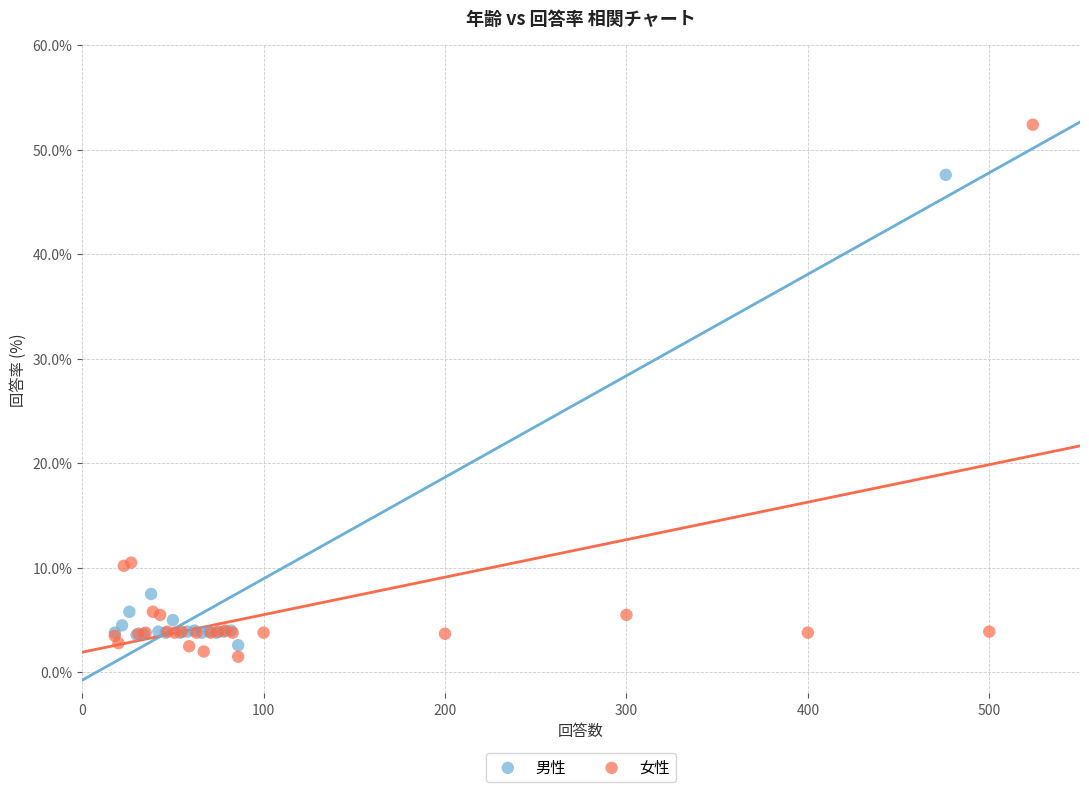

Which series contains the highest Y value?

女性